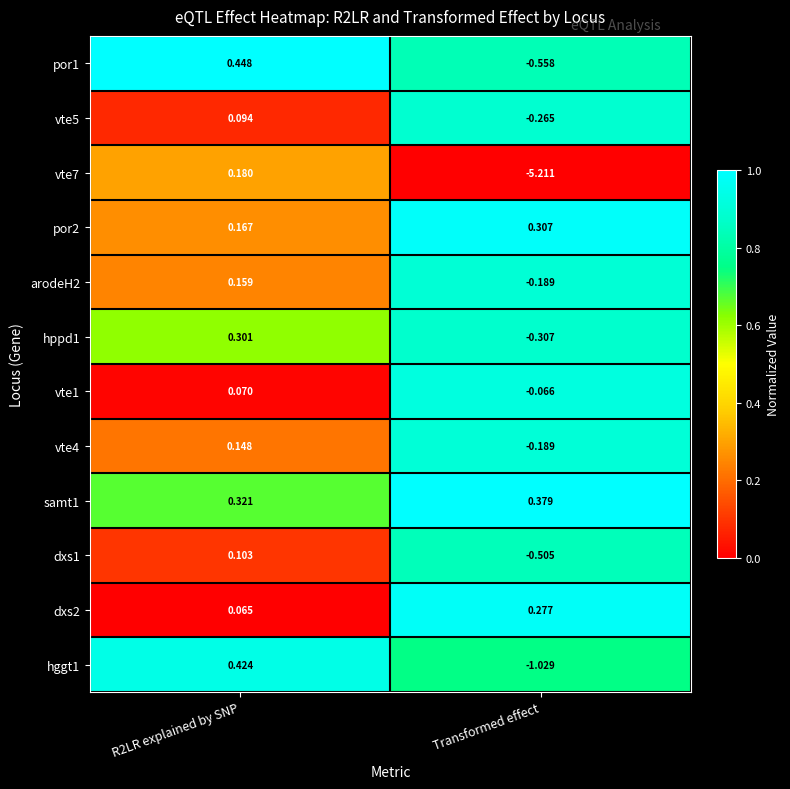

At how many categories does at least one series exceed 0?

2